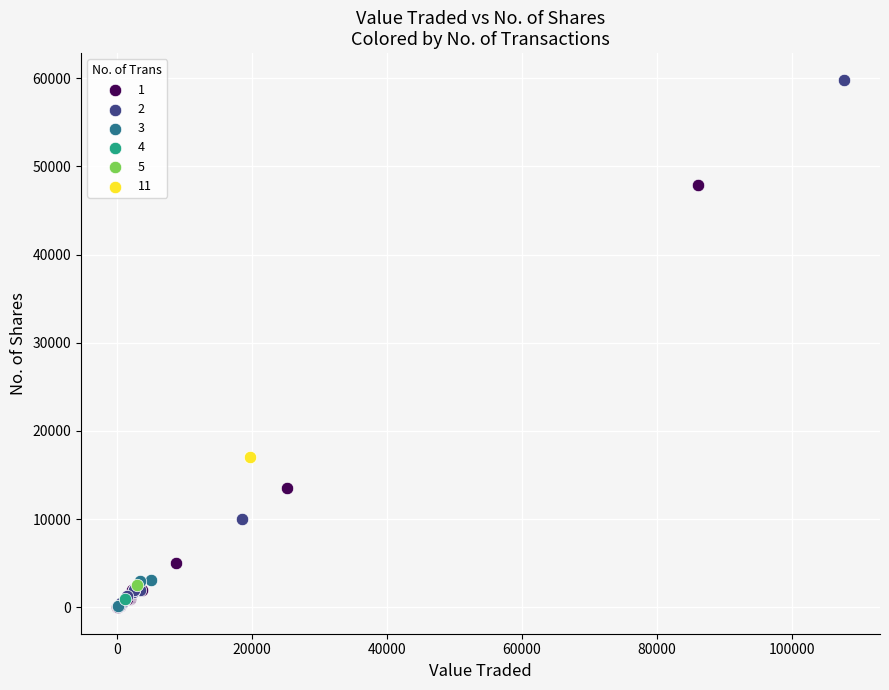

What are all the series names shown in the legend?

1, 2, 3, 4, 5, 11